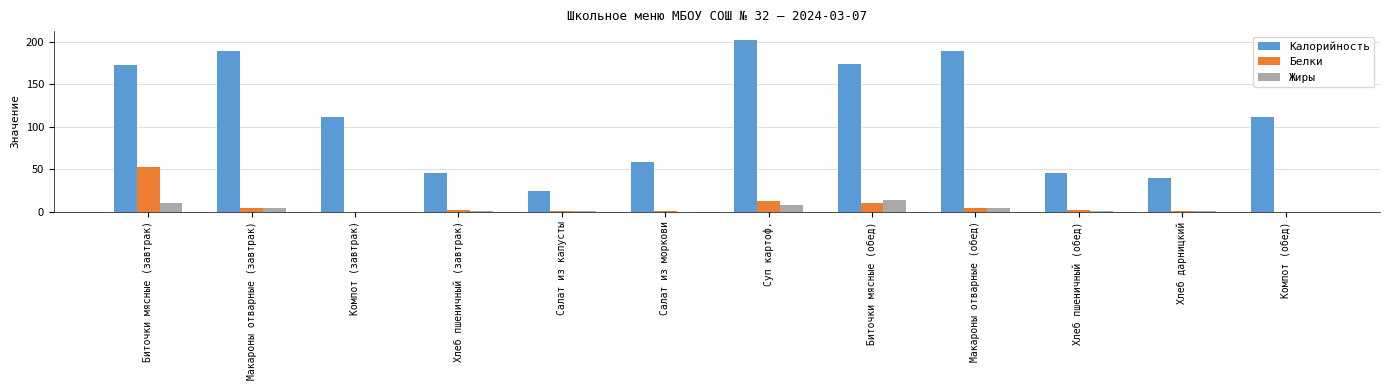

The Жиры series shows 0.2 at Салат из моркови. True or false?

True